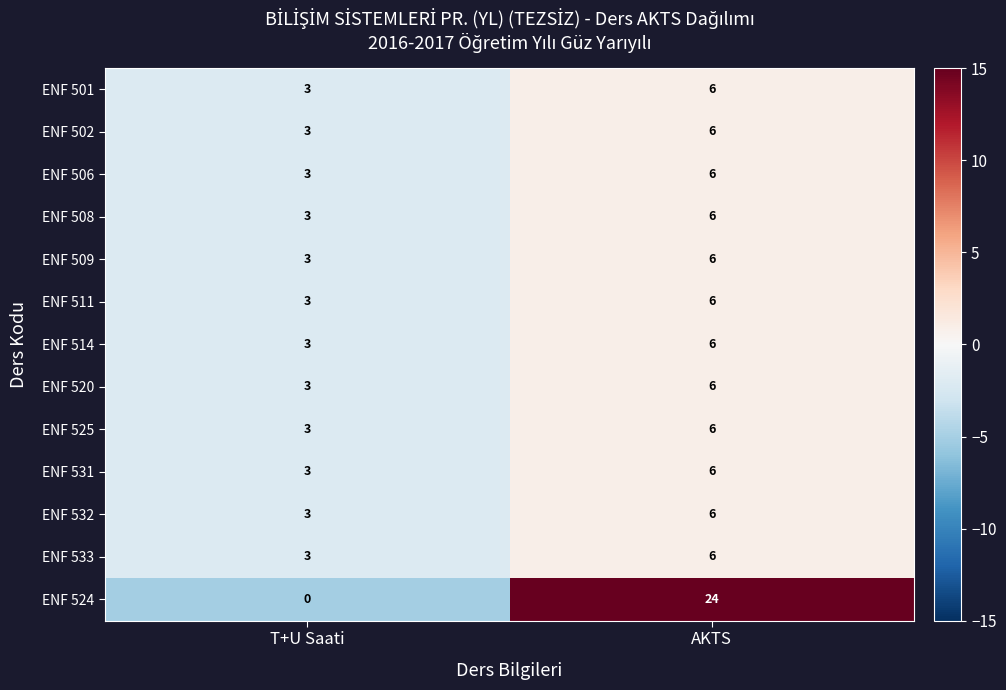

Which series has the largest total across all categories?

ENF 524